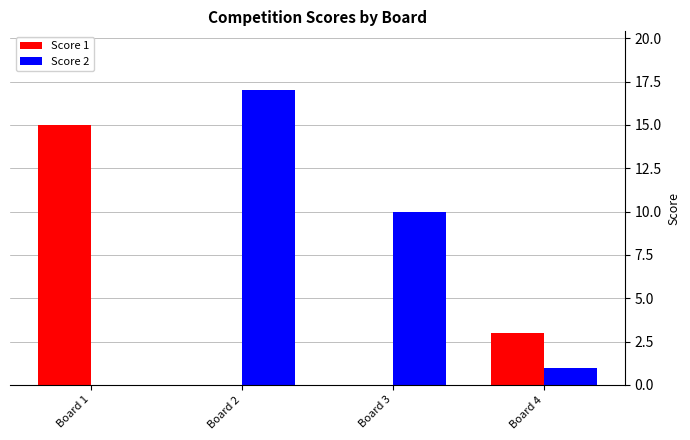

What is the total value across all series at Board 4?

4